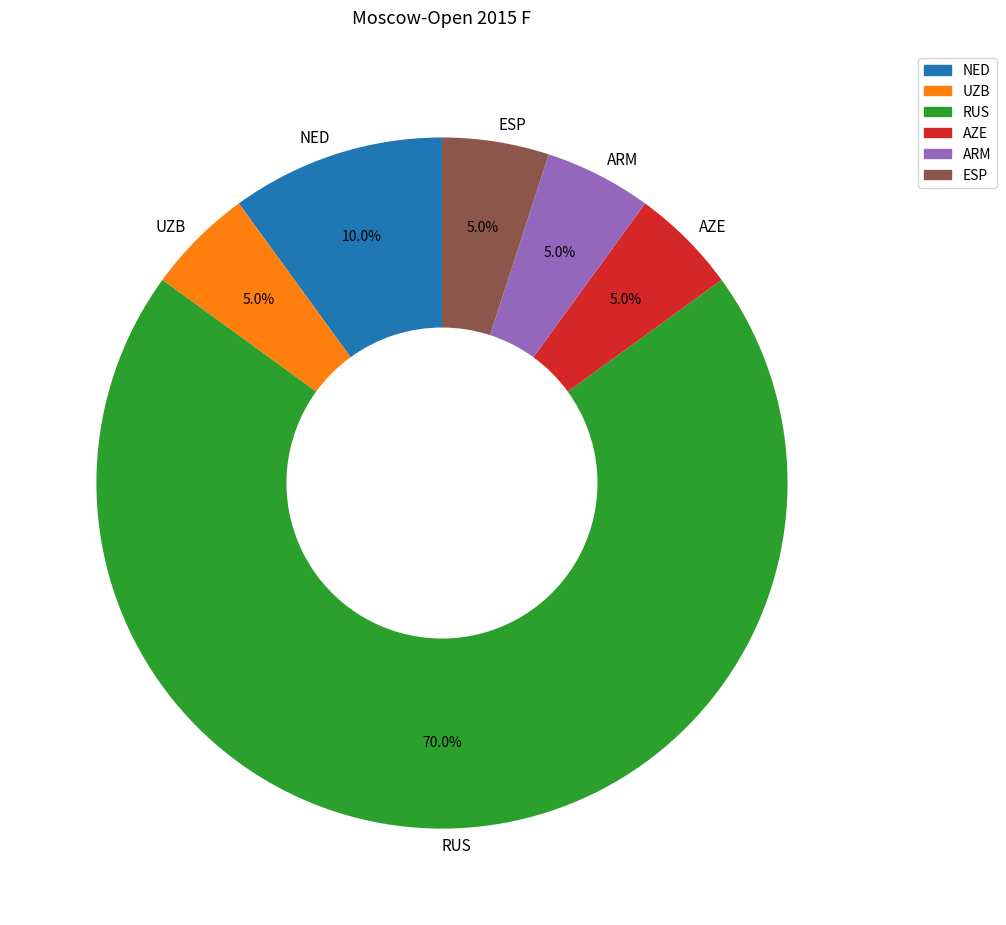

What is the largest slice in the pie chart?

RUS